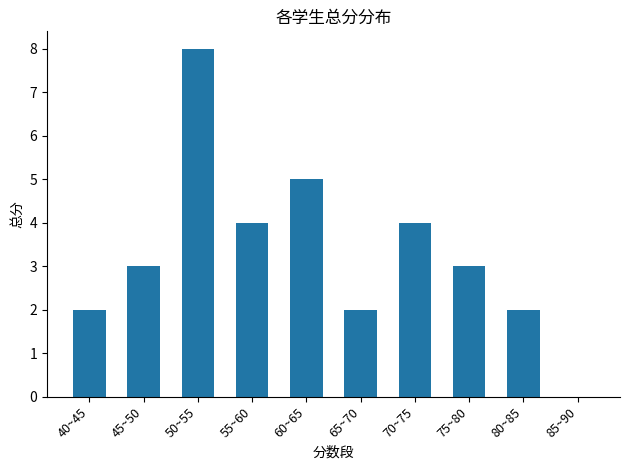

Which category has the highest value across all series?

50~55